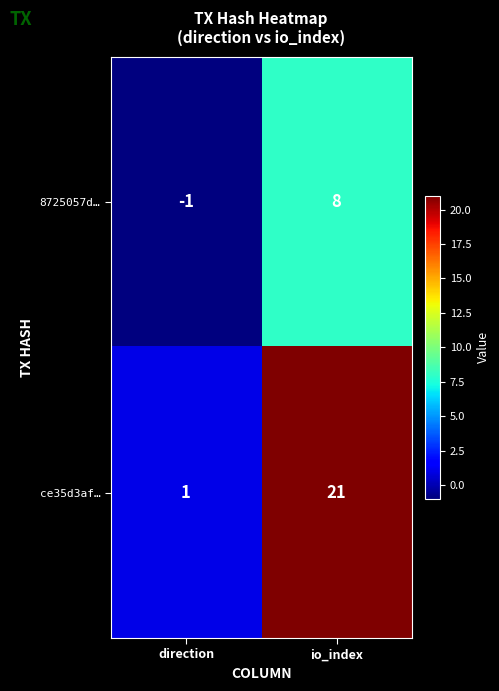

How many data points does each series have?

2